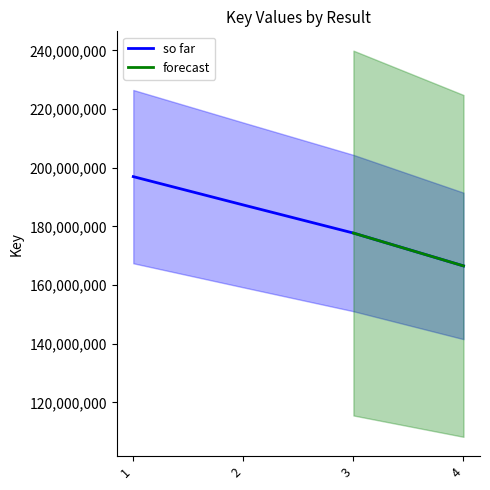

What is the sum of all values?

728480986